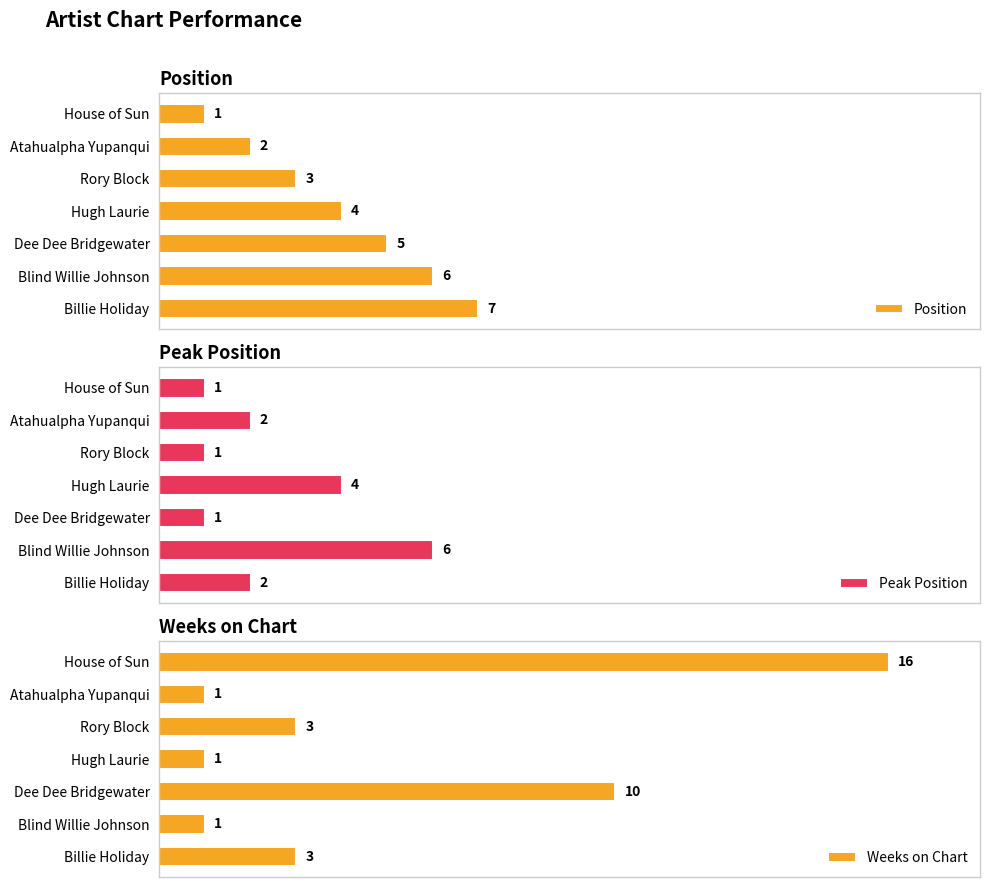

Count the number of data series in this chart.

3